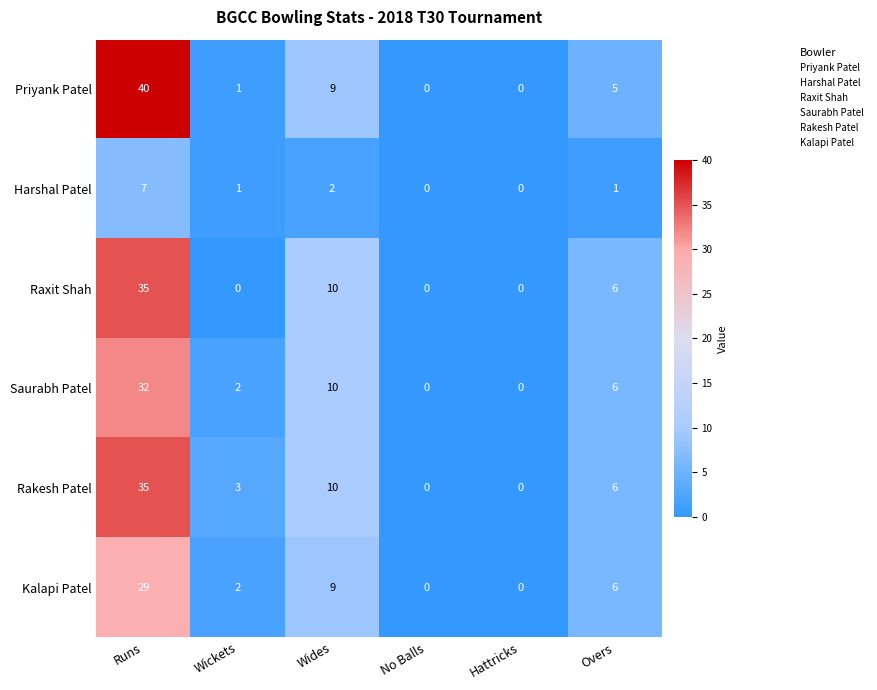

At which label is Priyank Patel closest to 20?

Wides